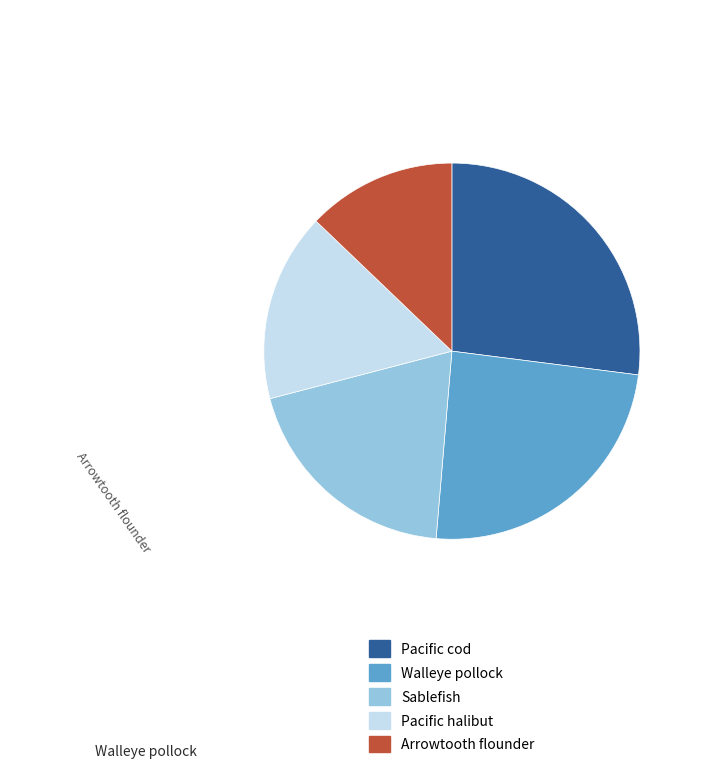

Is there a majority slice in this chart?

No